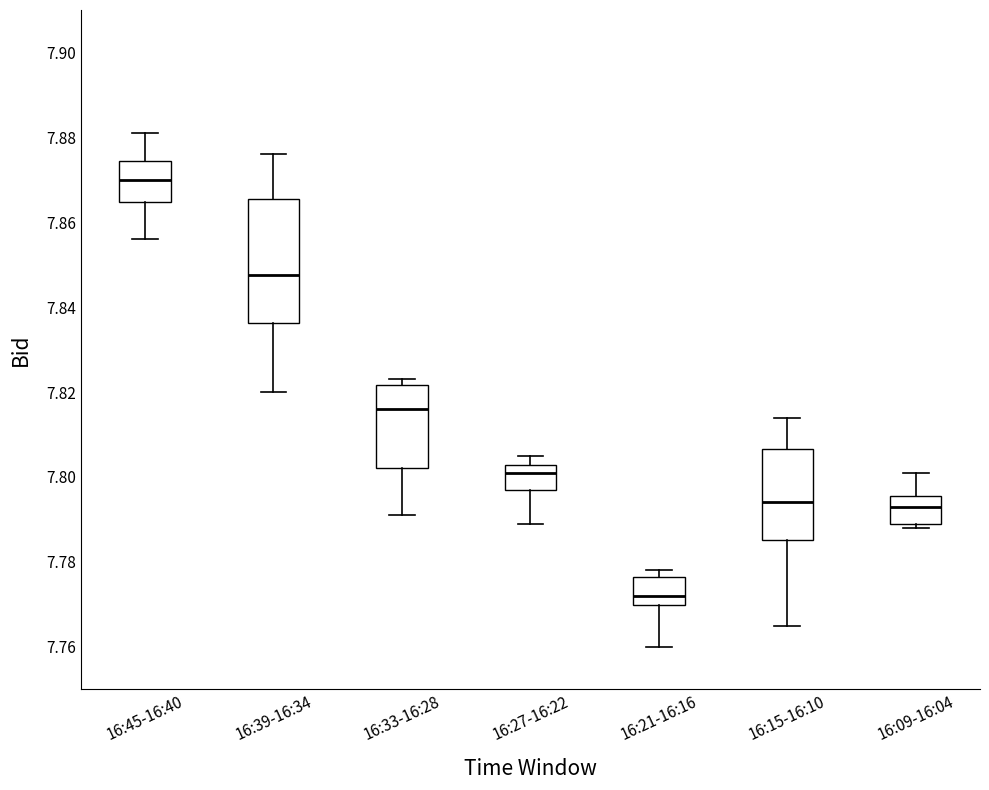

Reading left to right, read every box against the y-axis: the position of its median line, the range the box covers, and the ends of its whiskers. The values are not printed on the chart, so give them approximately, as read against the axis.

16:45-16:40: median 7.870, box 7.864 to 7.874, whiskers 7.856 to 7.882
16:39-16:34: median 7.848, box 7.836 to 7.866, whiskers 7.820 to 7.876
16:33-16:28: median 7.816, box 7.802 to 7.822, whiskers 7.792 to 7.824
16:27-16:22: median 7.802 (just below the box's upper edge), box 7.798 to 7.802, whiskers 7.790 to 7.806
16:21-16:16: median 7.772, box 7.770 to 7.776, whiskers 7.760 to 7.778
16:15-16:10: median 7.794, box 7.786 to 7.806, whiskers 7.766 to 7.814
16:09-16:04: median 7.794, box 7.790 to 7.796, whiskers 7.788 to 7.802